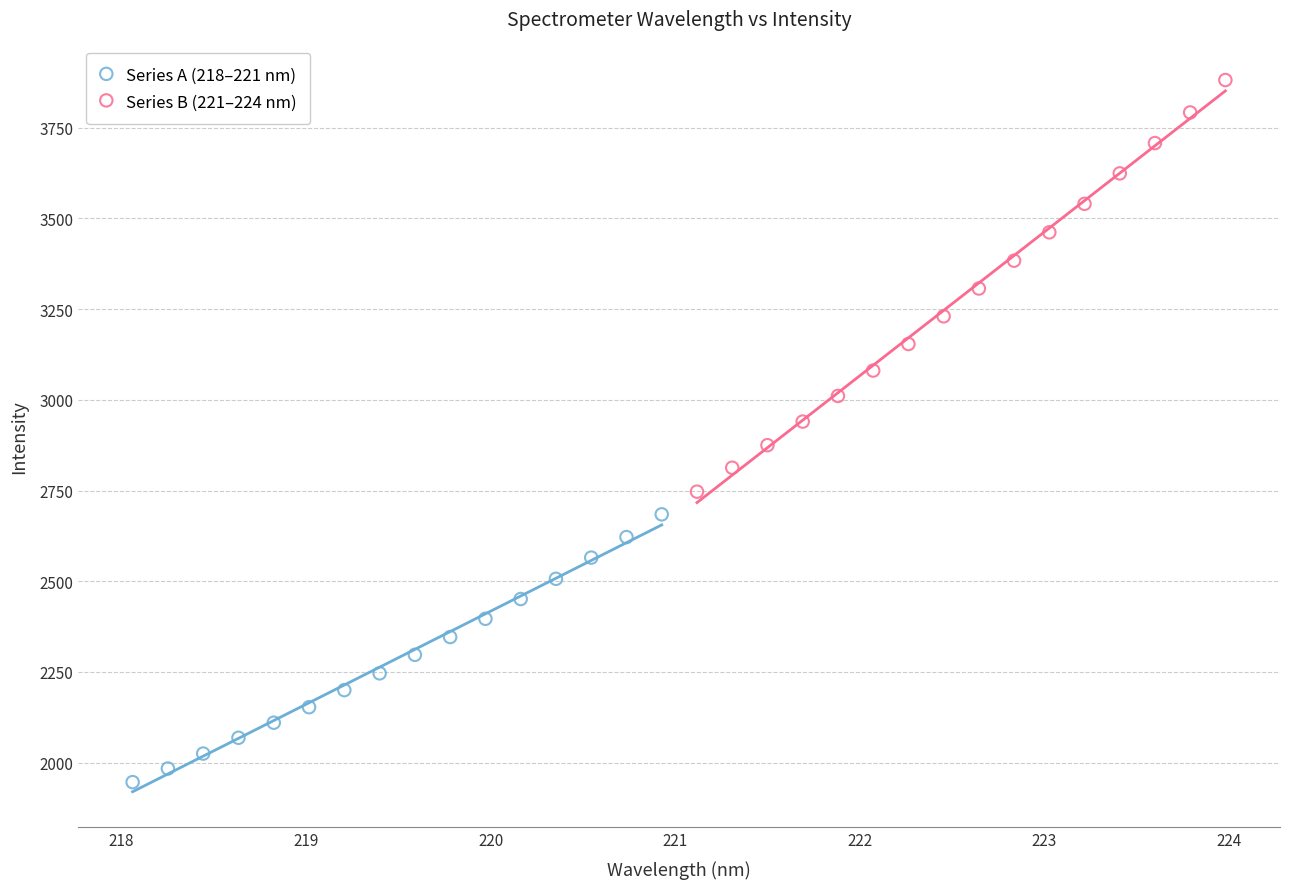

Which series has the widest spread of Y values?

Series B (221–224 nm)